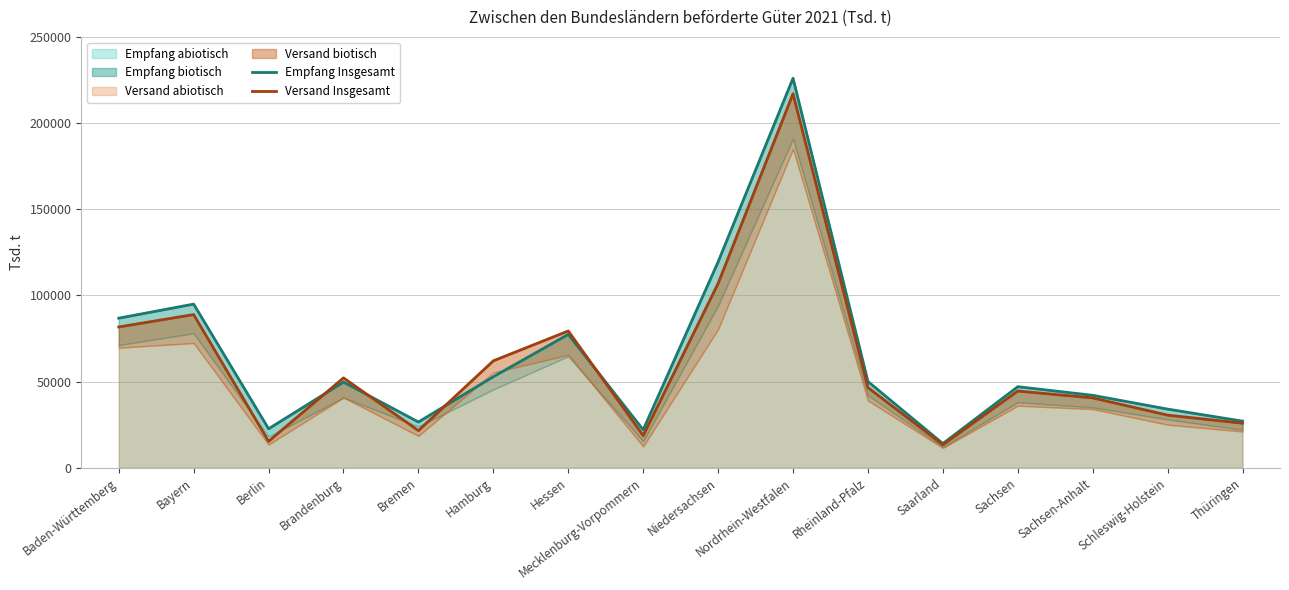

What is the value of the Empfang Insgesamt point at the 4th from the left?

49659.1